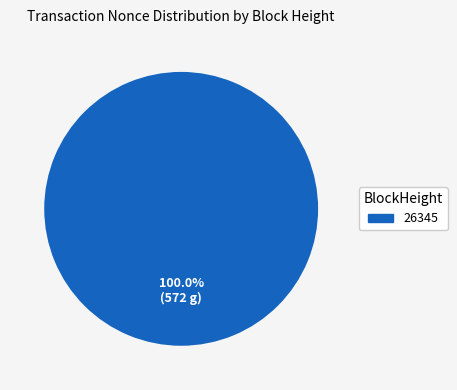

What is the majority slice?

26345